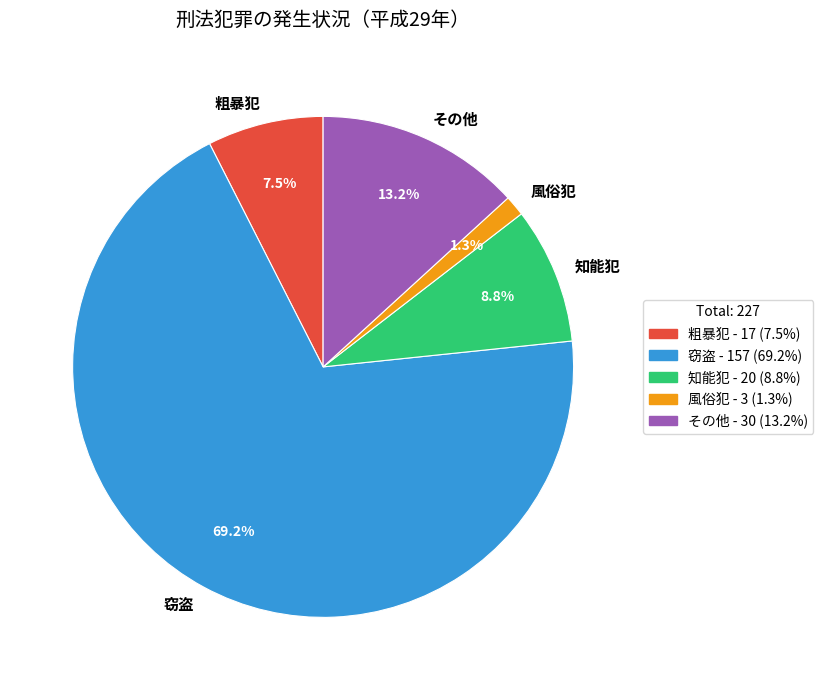

How many slices are in this pie chart?

5